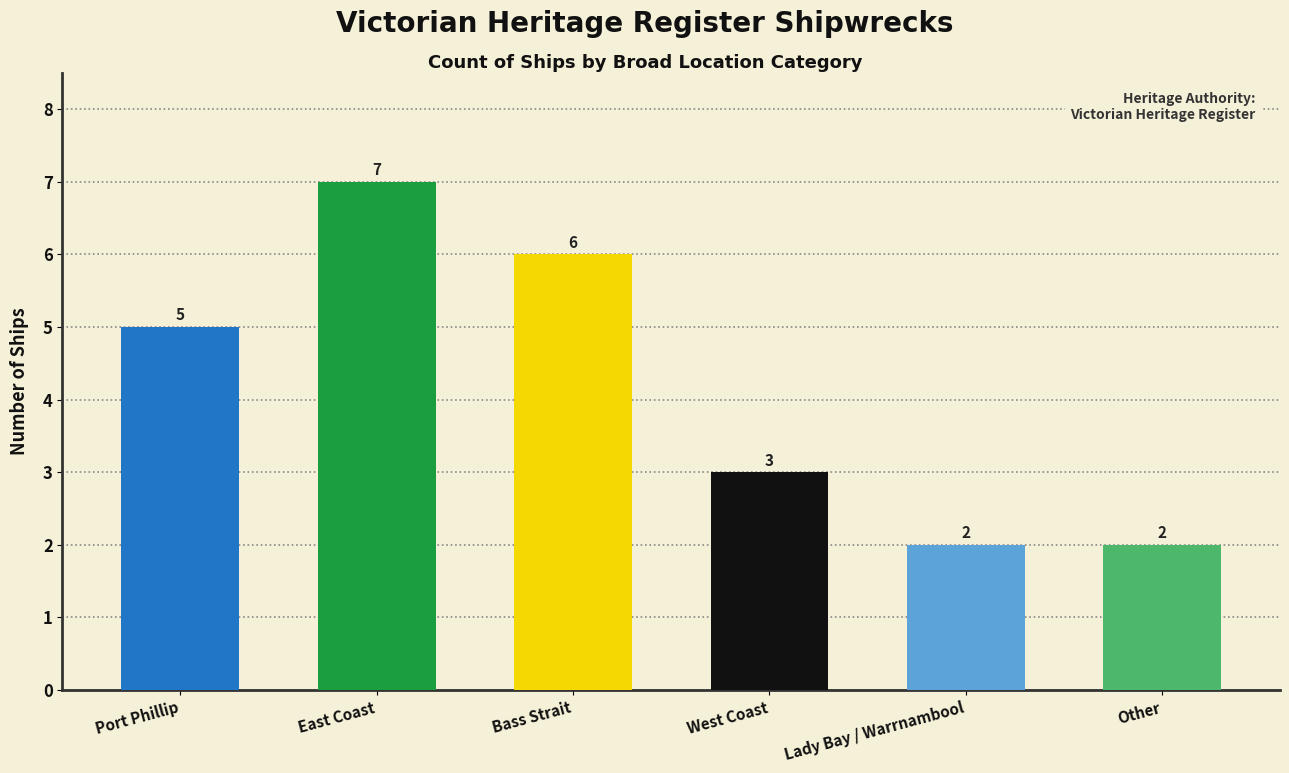

What is the change in value from Bass Strait to West Coast?

-3